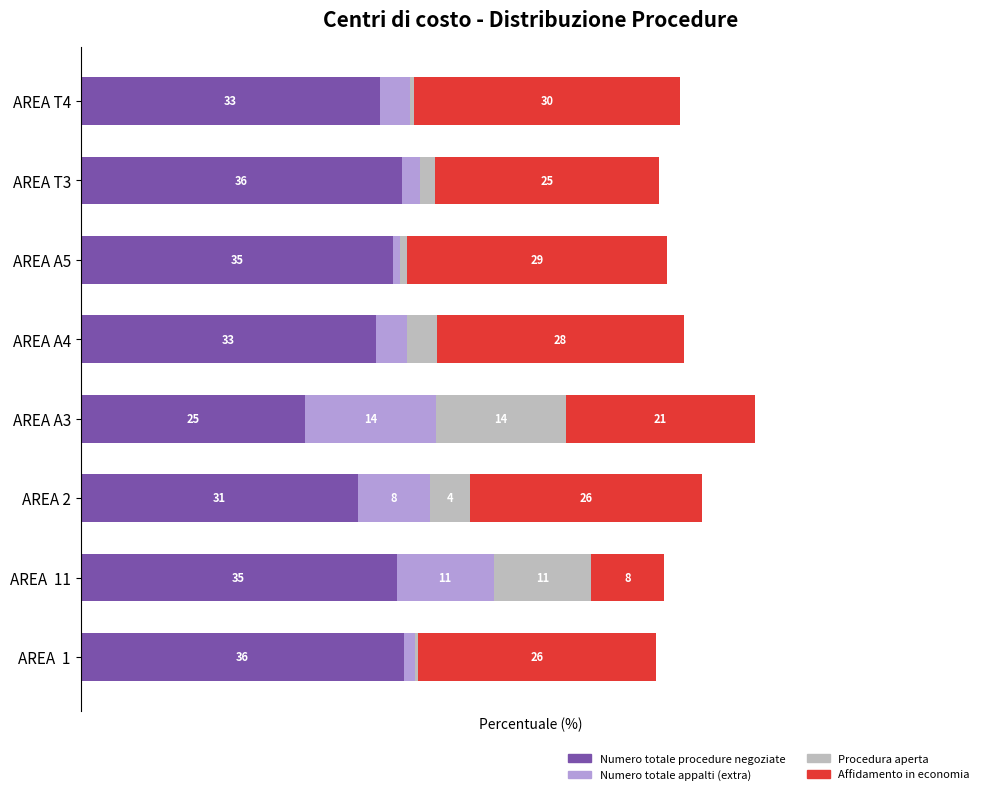

At which category is the sum across all series the highest?

AREA A3